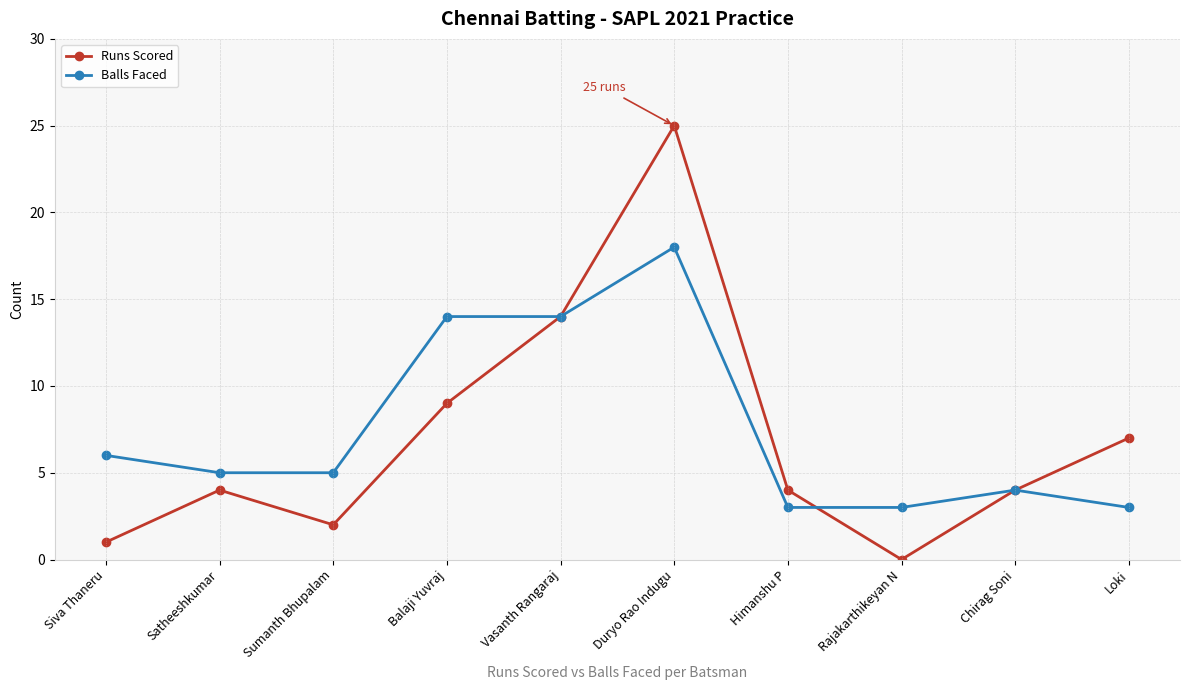

What is the difference between the maximum and minimum values in the Runs Scored series?

25